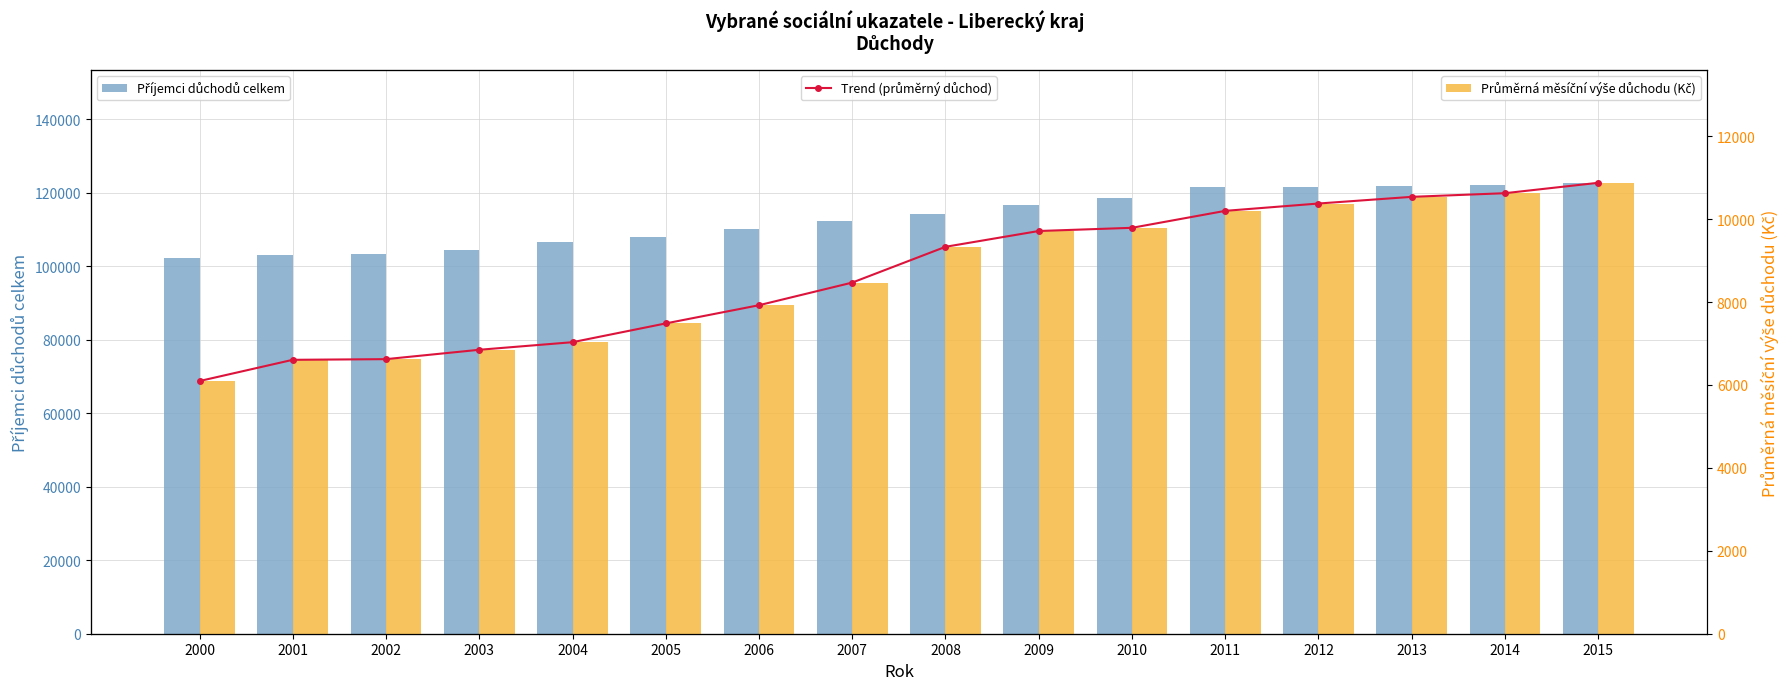

Rank the series at 2007 from highest to lowest value.

Příjemci důchodů celkem, Průměrná měsíční výše důchodu (Kč), Trend (průměrný důchod)